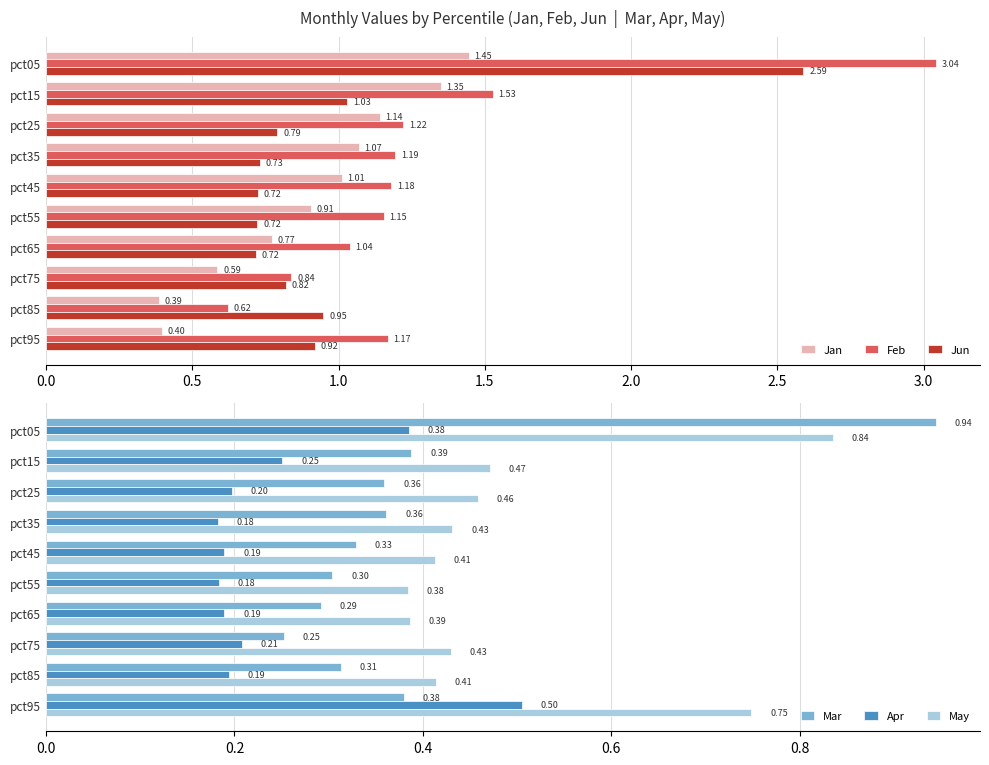

What are all the series names shown in the legend?

Jan, Feb, Jun, Mar, Apr, May